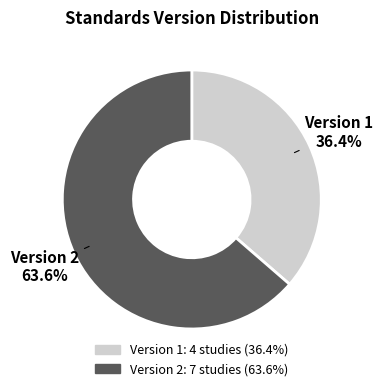

Is there a majority slice in this chart?

Yes